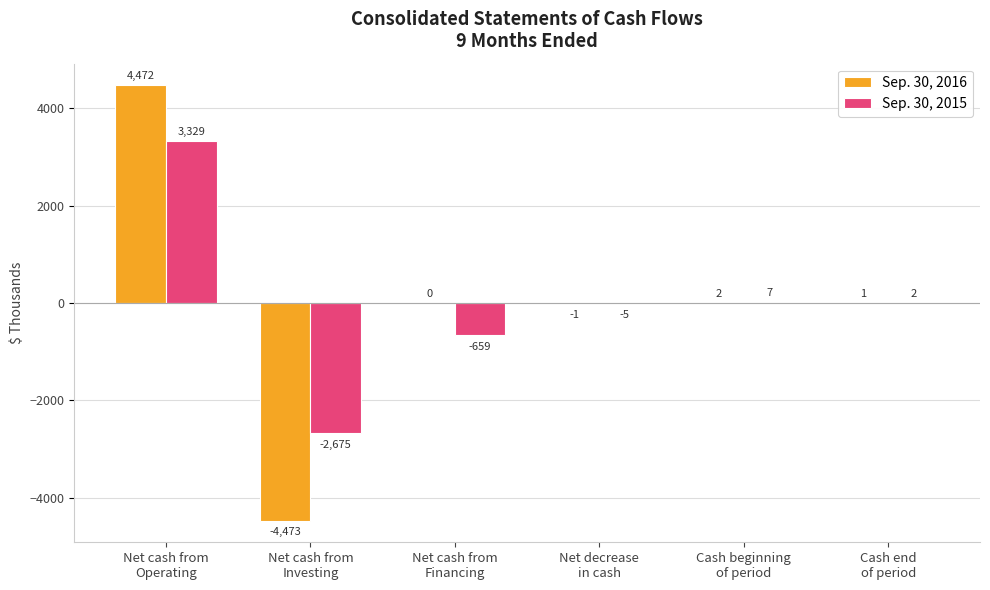

Reading left to right, list all the values displayed in this chart.

Sep. 30, 2016: Net cash from
Operating=4472	Net cash from
Investing=-4473	Net cash from
Financing=0	Net decrease
in cash=-1	Cash beginning
of period=2	Cash end
of period=1
Sep. 30, 2015: Net cash from
Operating=3329	Net cash from
Investing=-2675	Net cash from
Financing=-659	Net decrease
in cash=-5	Cash beginning
of period=7	Cash end
of period=2